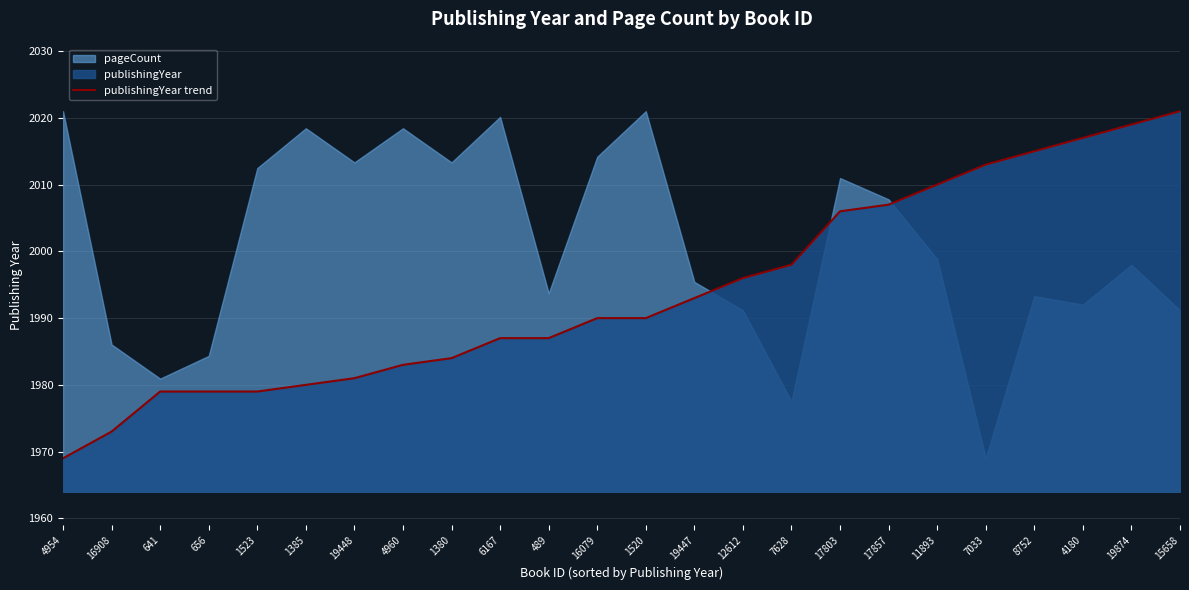

The value of publishingYear trend at 7628 is 935. True or false?

False